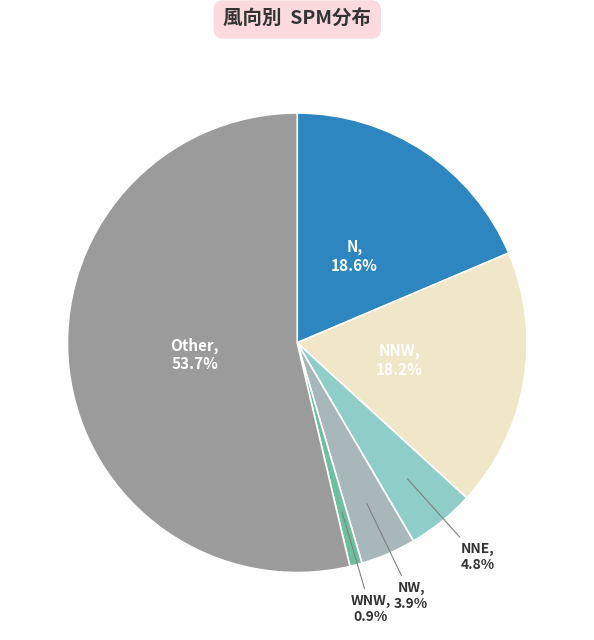

How many segments does this pie chart have?

6